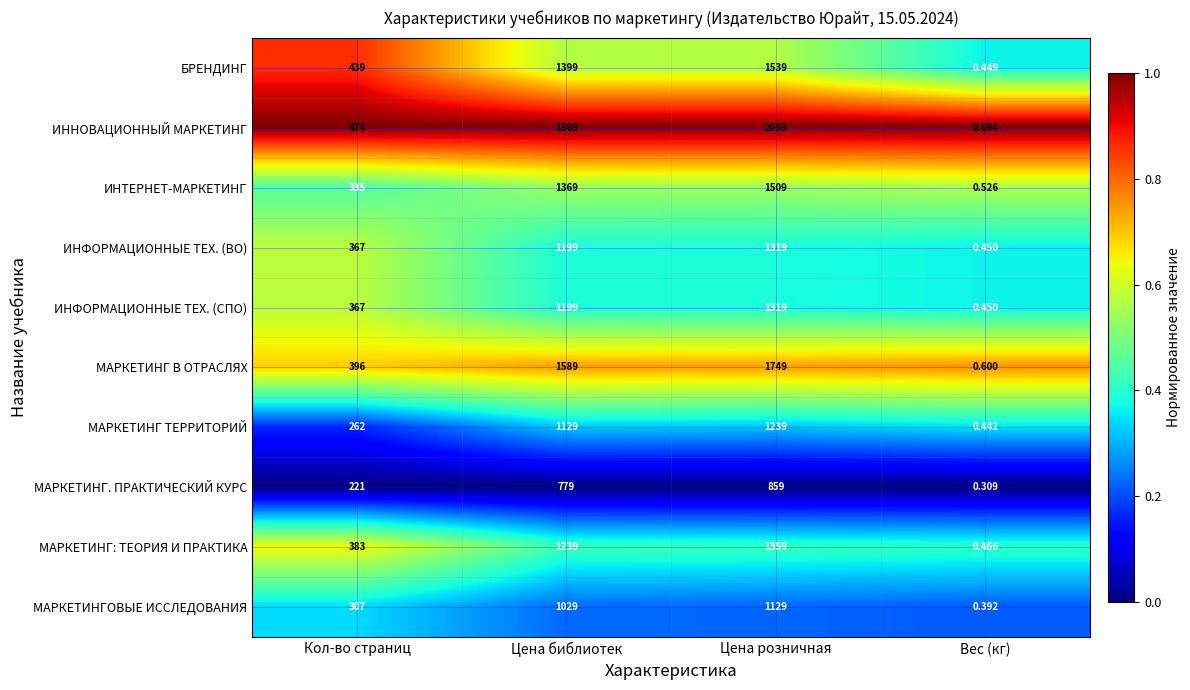

Which series has the largest total across all categories?

ИННОВАЦИОННЫЙ МАРКЕТИНГ